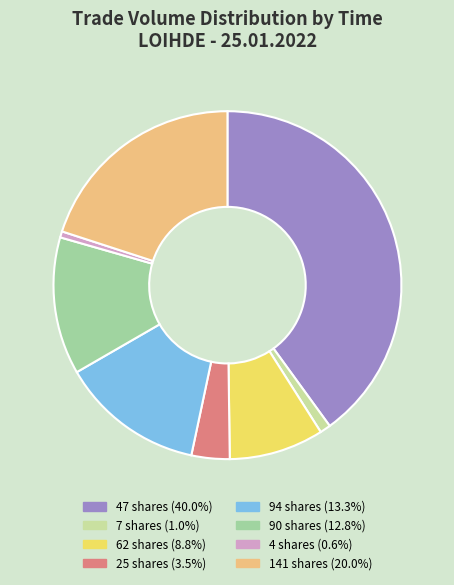

Is there a majority slice in this chart?

No